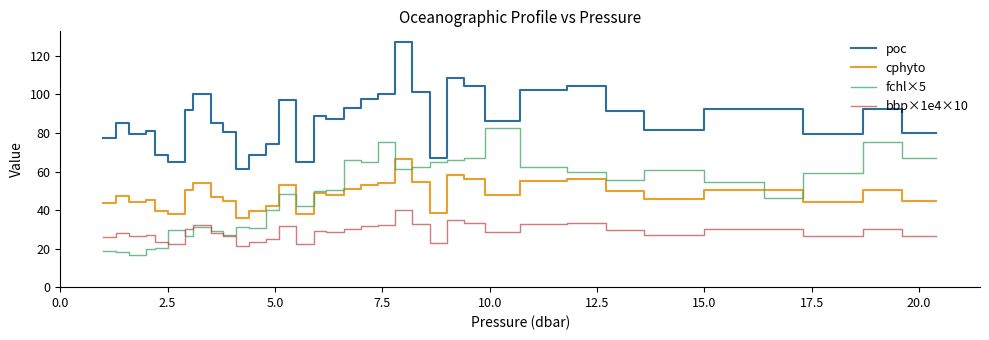

What is the smallest value displayed?

16.7